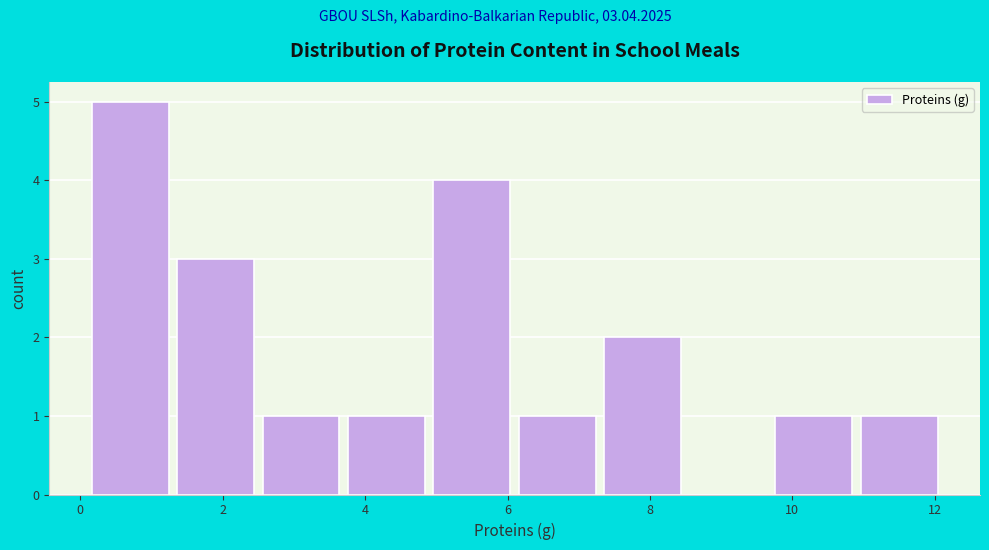

Reading left to right, transcribe this chart: for each bar, give the range it covers on the x-axis and its height. Neither the bar edges nor the heights are printed on the chart, so give them approximately, as read against the axes.

0.1 to 1.3: 5
1.3 to 2.5: 3
2.5 to 3.7: 1
3.7 to 4.9: 1
4.9 to 6.1: 4
6.1 to 7.3: 1
7.3 to 8.5: 2
8.5 to 9.7: 0
9.7 to 10.9: 1
10.9 to 12.1: 1